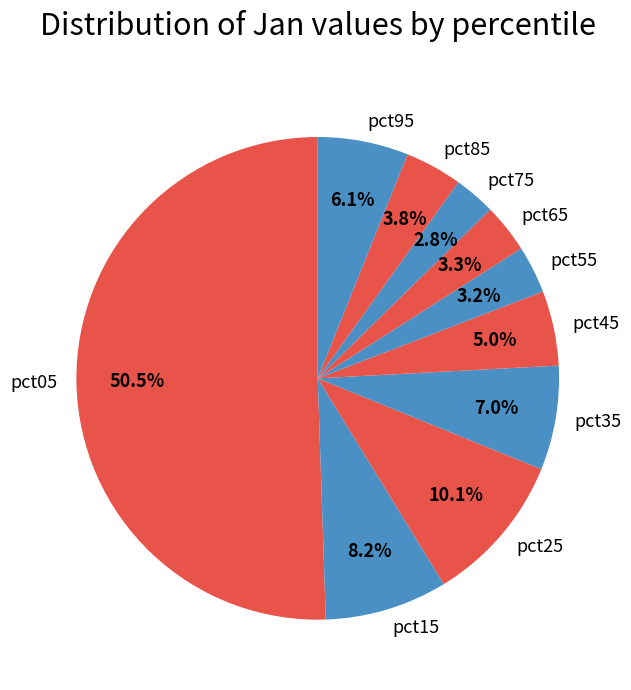

To the nearest percent, what is the difference between the largest and smallest slice percentages?

48%